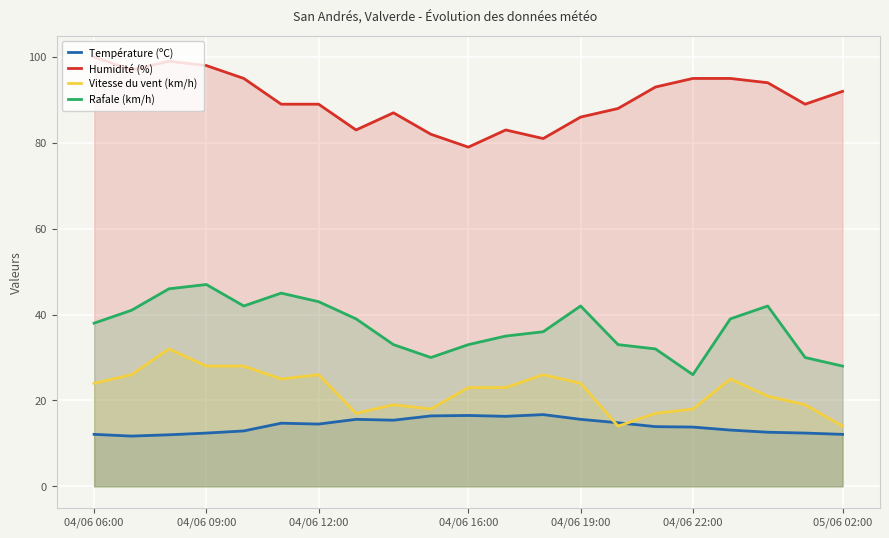

How many lines are shown in the chart?

4